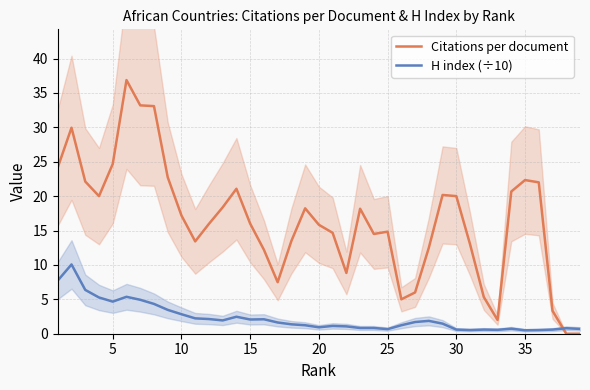

What is the sum of all H index (÷10) values?

90.1